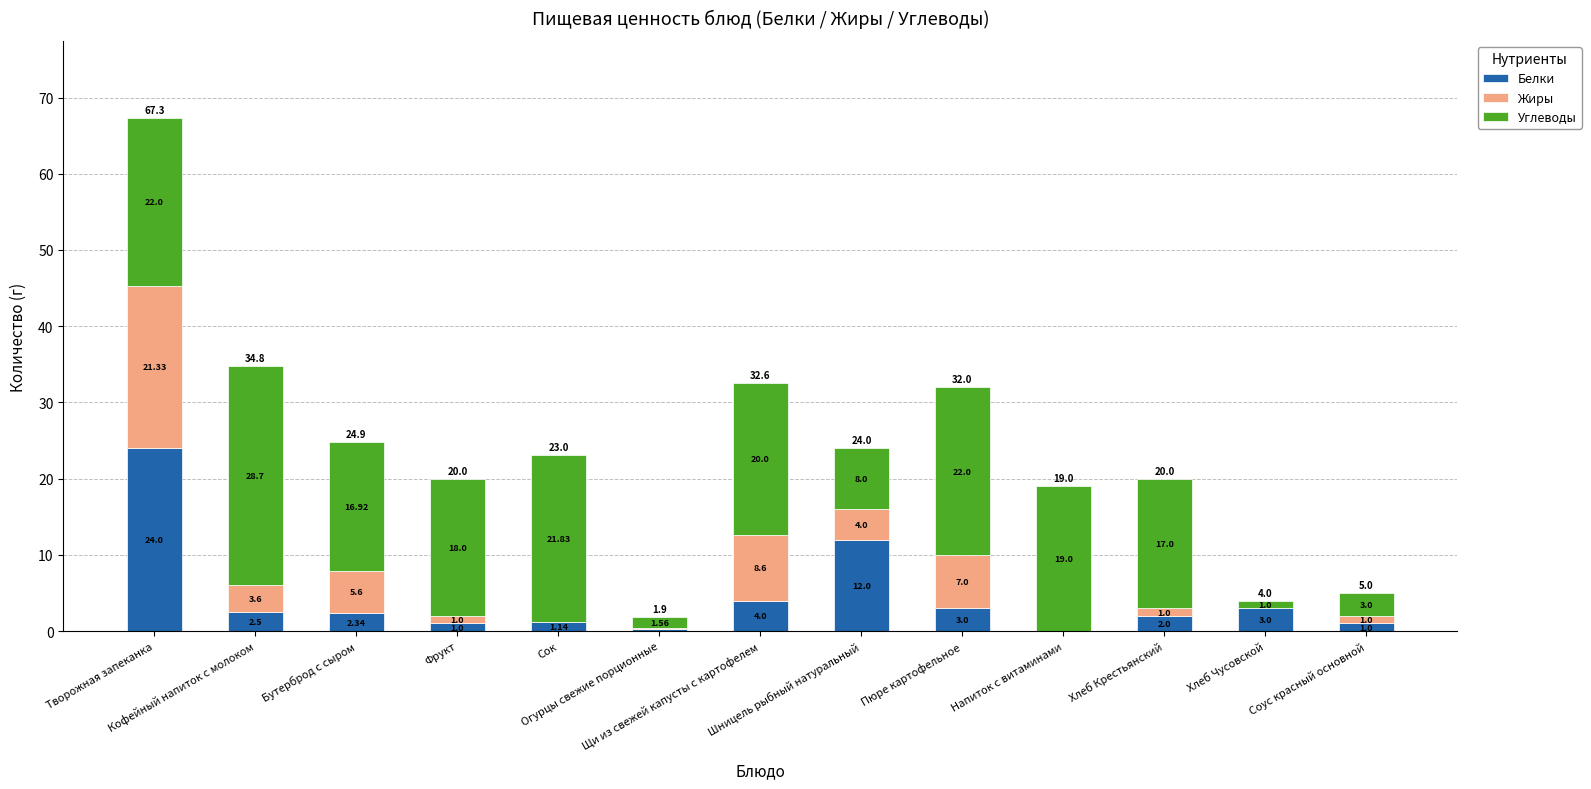

The Жиры series shows 7.3 at Хлеб Чусовской. True or false?

False